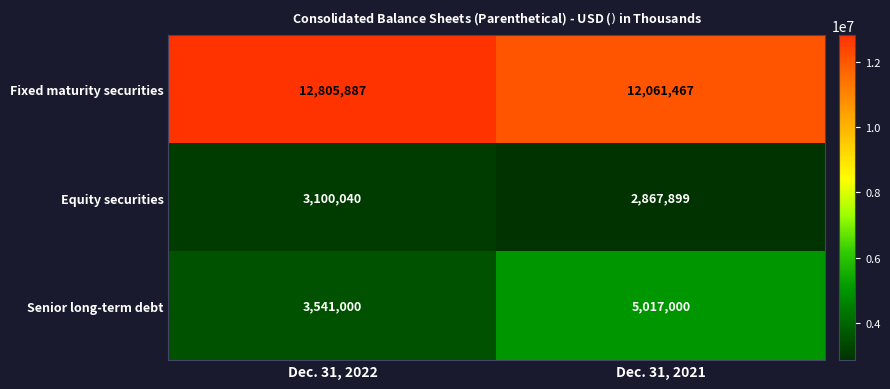

Count the number of data series in this chart.

3